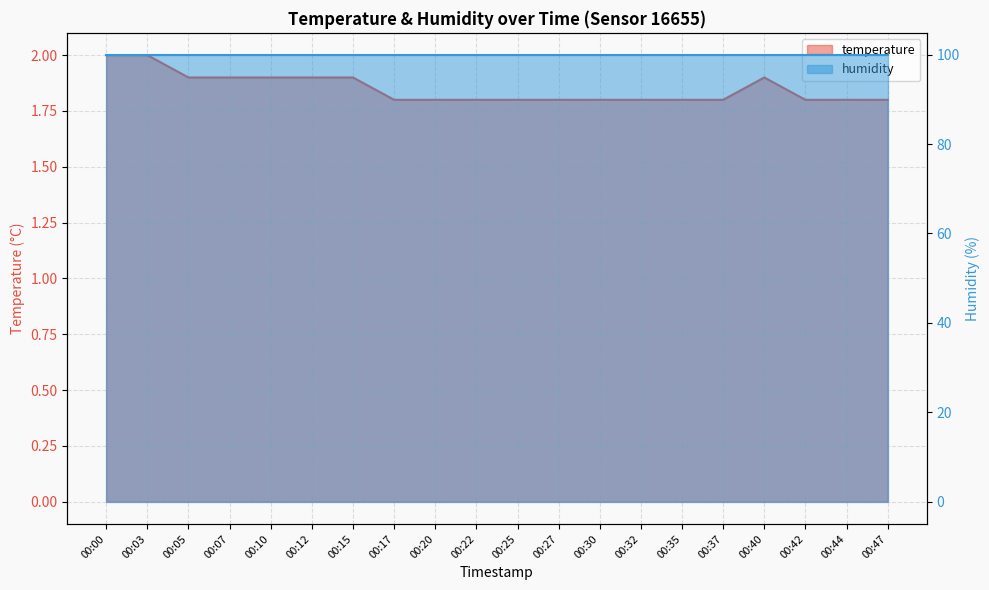

Rank the categories by value from highest to lowest.

00:00, 00:03, 00:05, 00:07, 00:10, 00:12, 00:15, 00:40, 00:17, 00:20, 00:22, 00:25, 00:27, 00:30, 00:32, 00:35, 00:37, 00:42, 00:44, 00:47